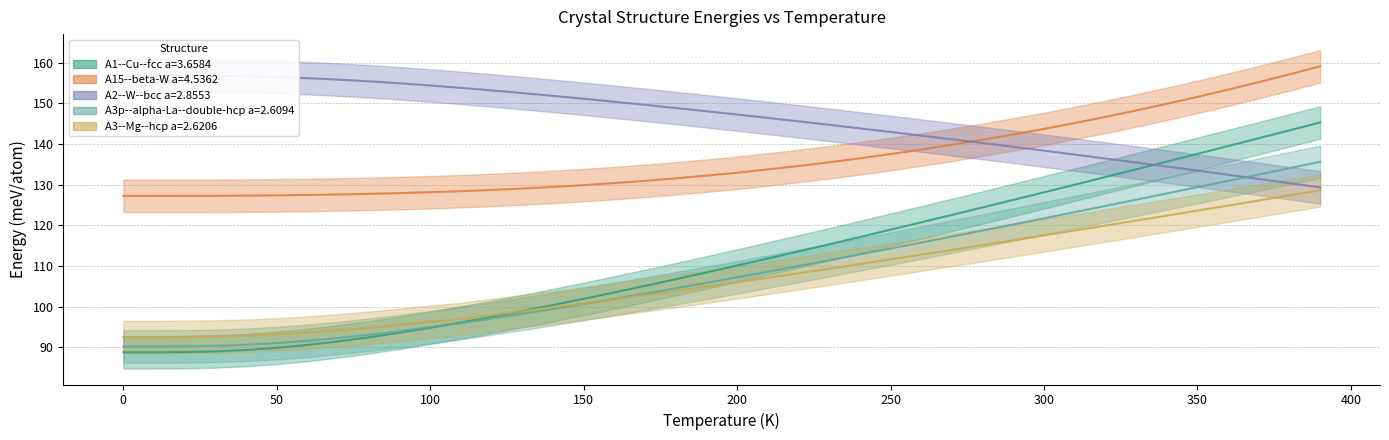

What is the difference between the A3--Mg--hcp a=2.6206 values at 90.0 and 70.0?

1.3